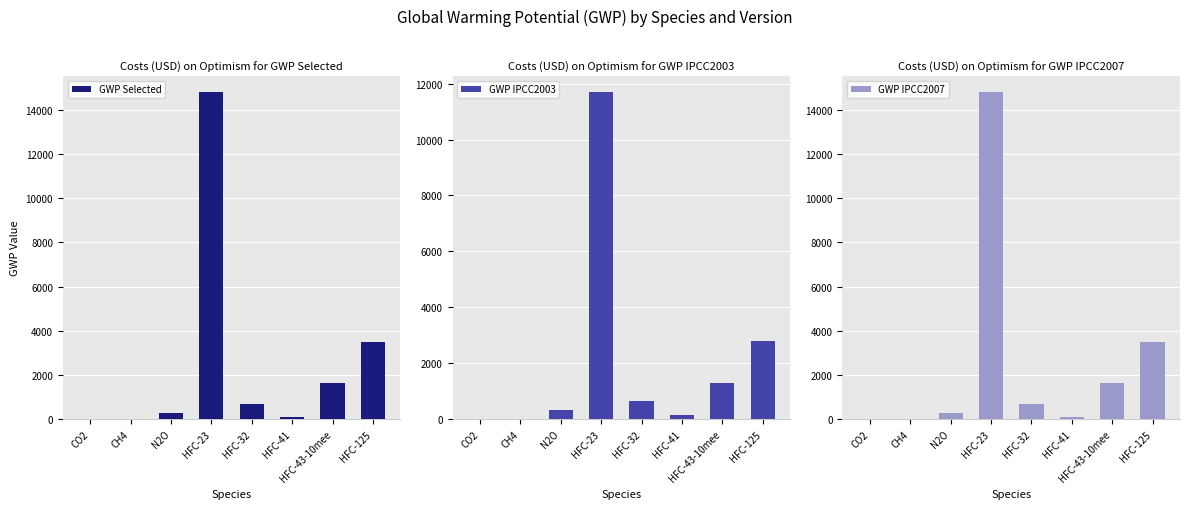

How many bars are there in each group?

3